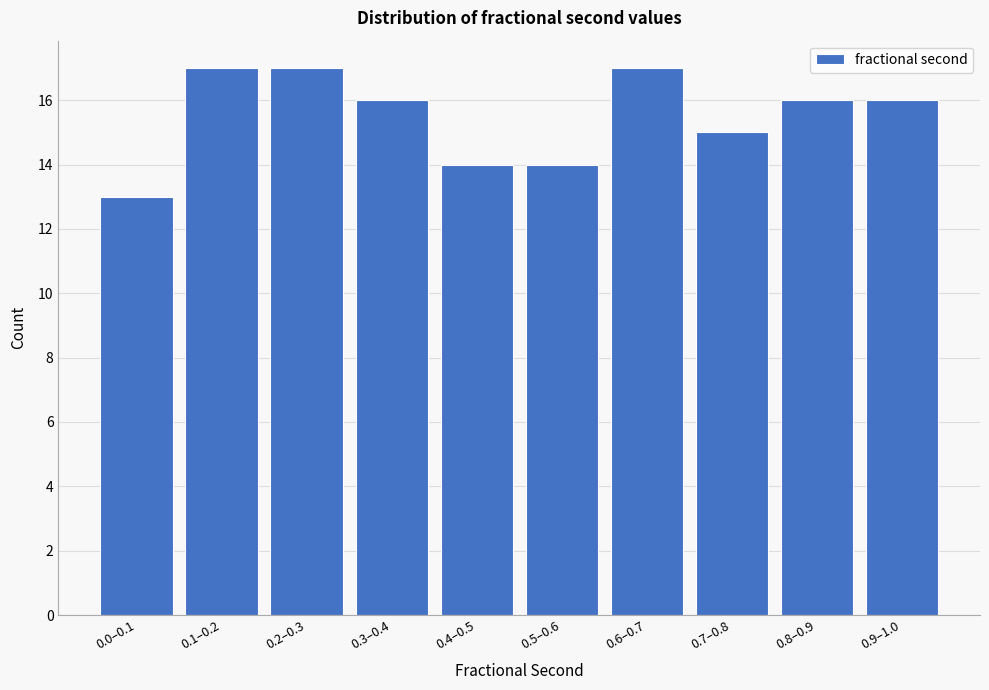

Reading right to left, extract all data points from this chart.

16	16	15	17	14	14	16	17	17	13